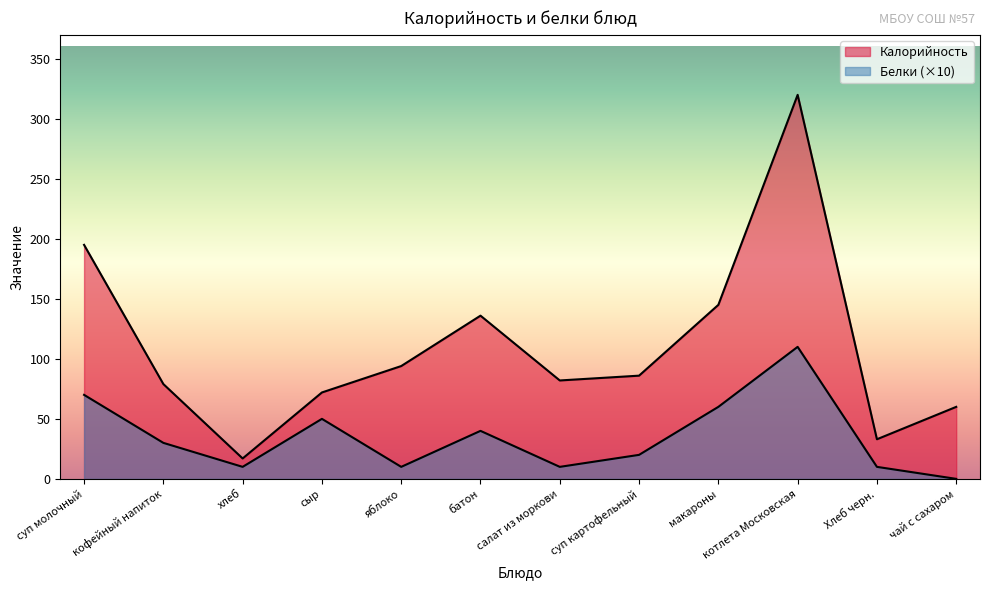

List the series in order of their peak value, highest first.

Калорийность, Белки